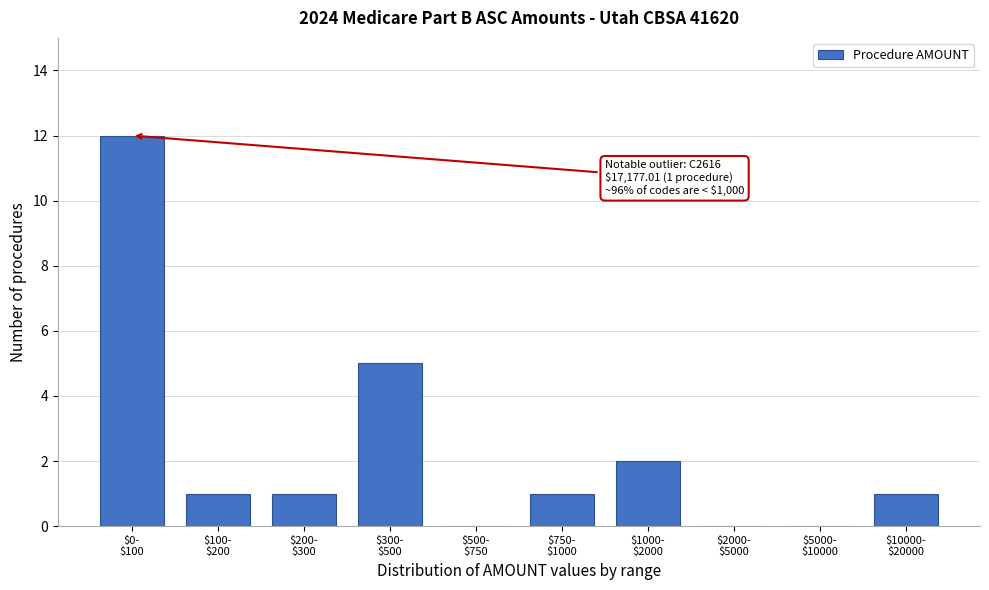

What is the sum of all values?

23